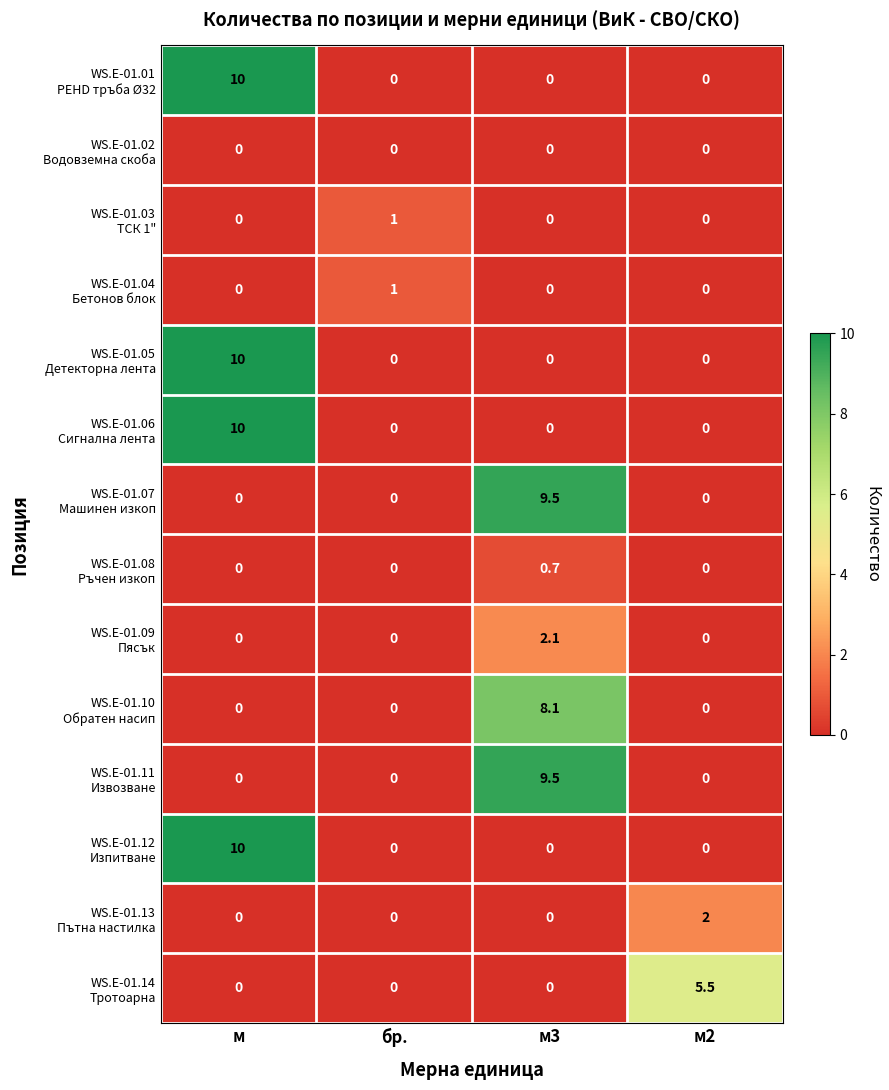

How many categories are shown in the chart?

4